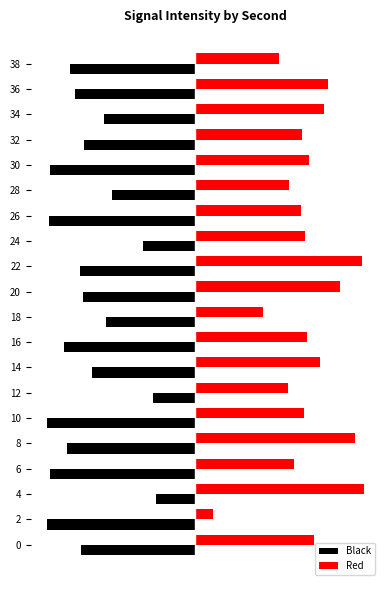

What are all the series names shown in the legend?

Black, Red